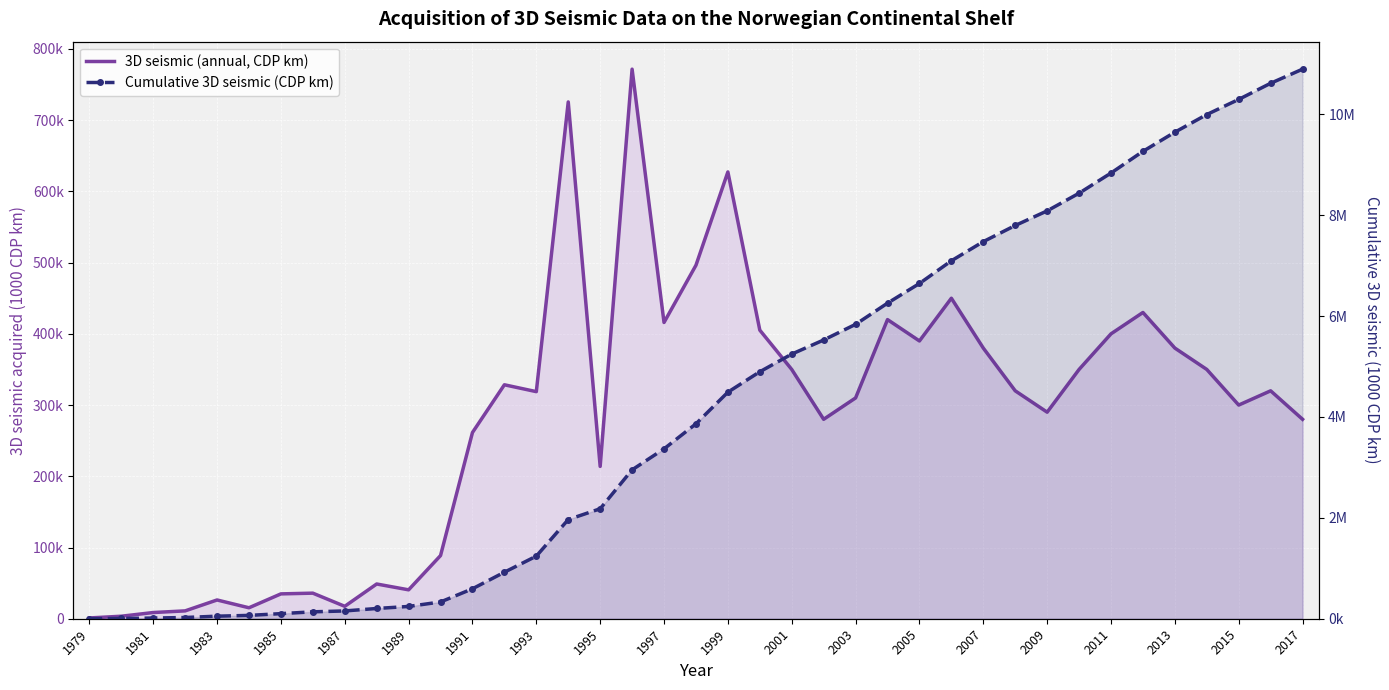

True or false: Cumulative 3D seismic (CDP km) has more than 0 interior local peaks.

False